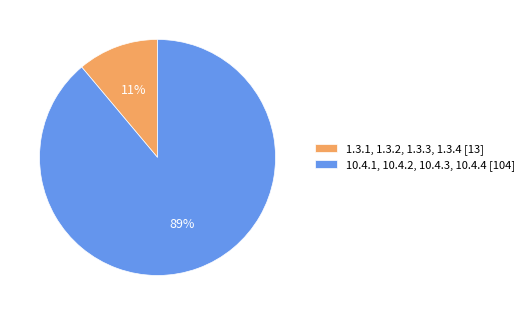

How many segments does this pie chart have?

2